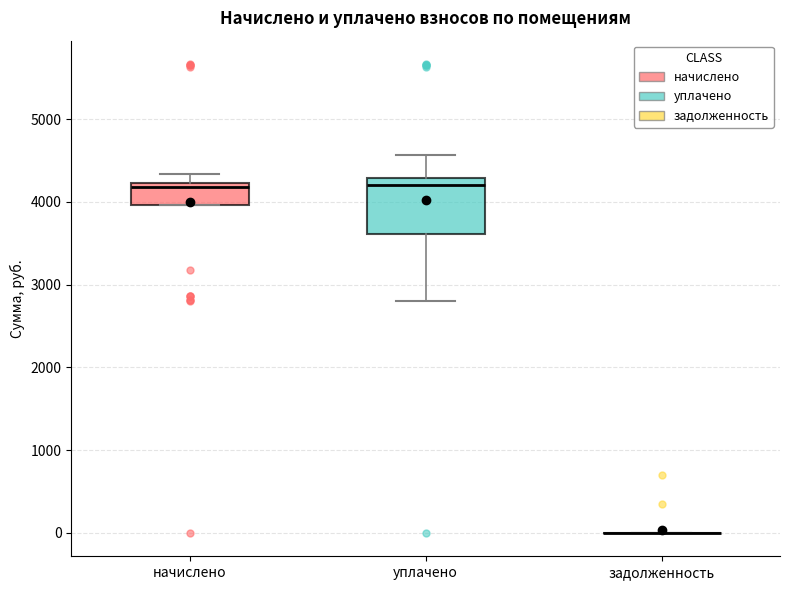

Reading left to right, transcribe this box plot: for each box, give where its median line is, the range the box spans, and where its two whiskers end, as read against the y-axis. The values are not printed on the chart, so give them approximately, as read against the axis.

начислено: median 4200 (just below the box's upper edge), box 4000 to 4200, whiskers 4000 to 4300
уплачено: median 4200, box 3600 to 4300, whiskers 2800 to 4600
задолженность: box collapsed to a line at 0, whiskers 0 to 0